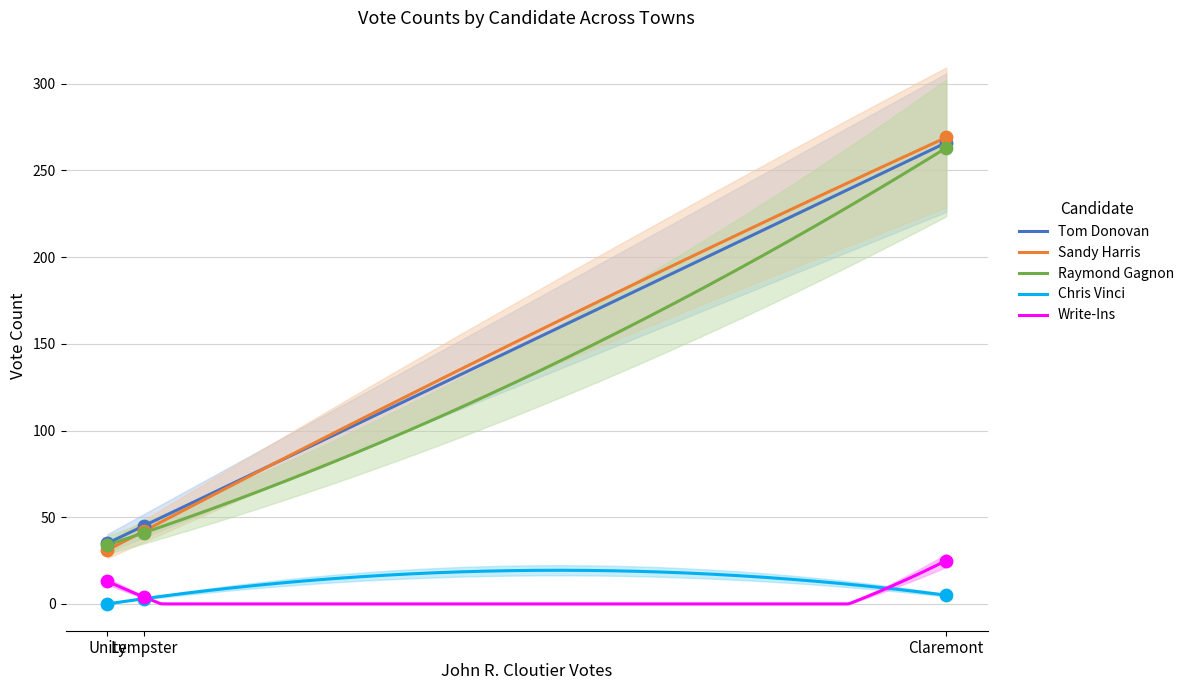

Which series has the widest spread of Y values?

Sandy Harris